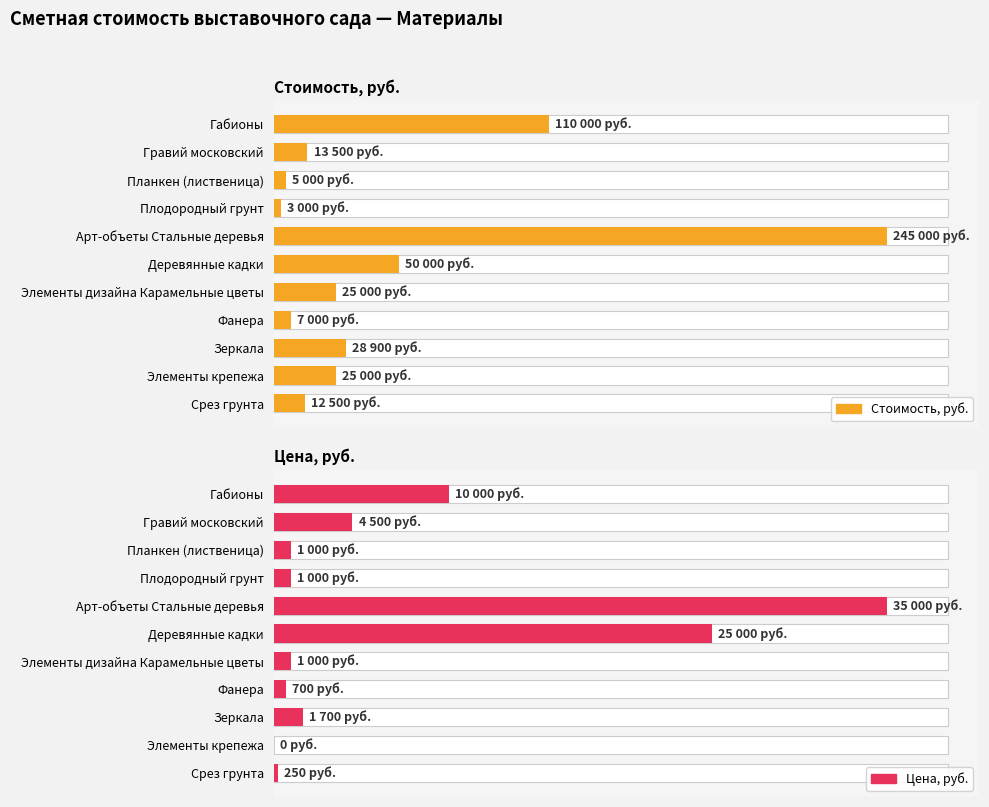

Between Гравий московский and Элементы крепежа, which series saw the biggest shift?

Стоимость, руб.